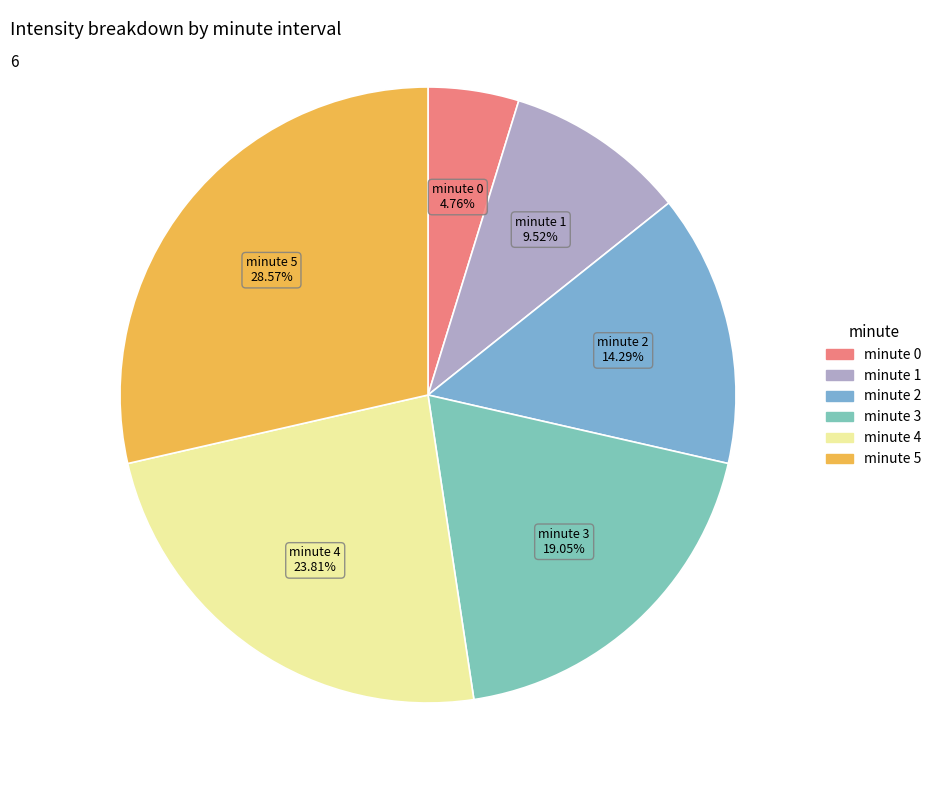

What portion of the pie excludes minute 2?

85.7%